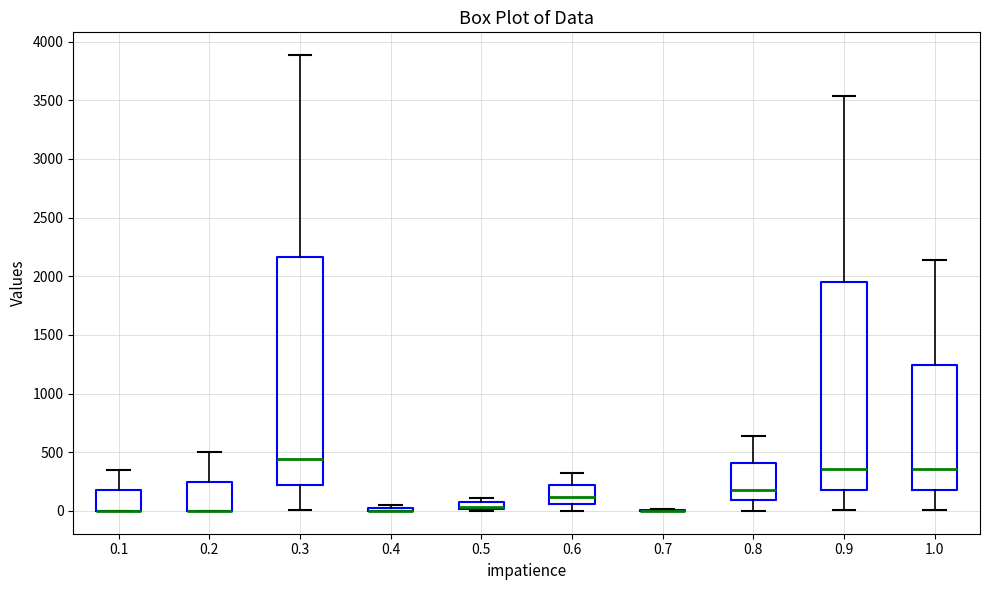

Where is the lower edge of the box at x = 0.5 on the y-axis? The values are not printed on the chart, so give them approximately, as read against the axis.

0